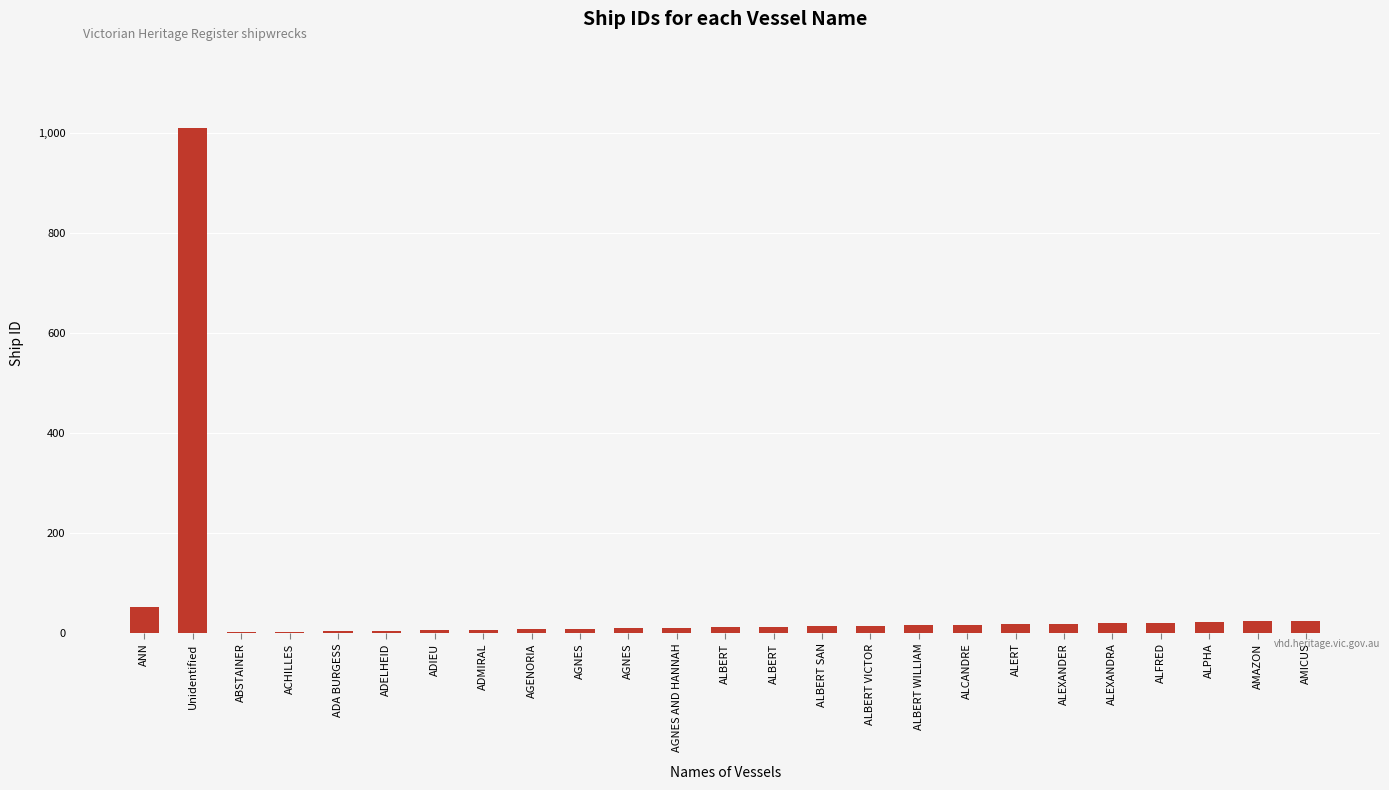

Between AMICUS and ACHILLES, which is larger?

AMICUS